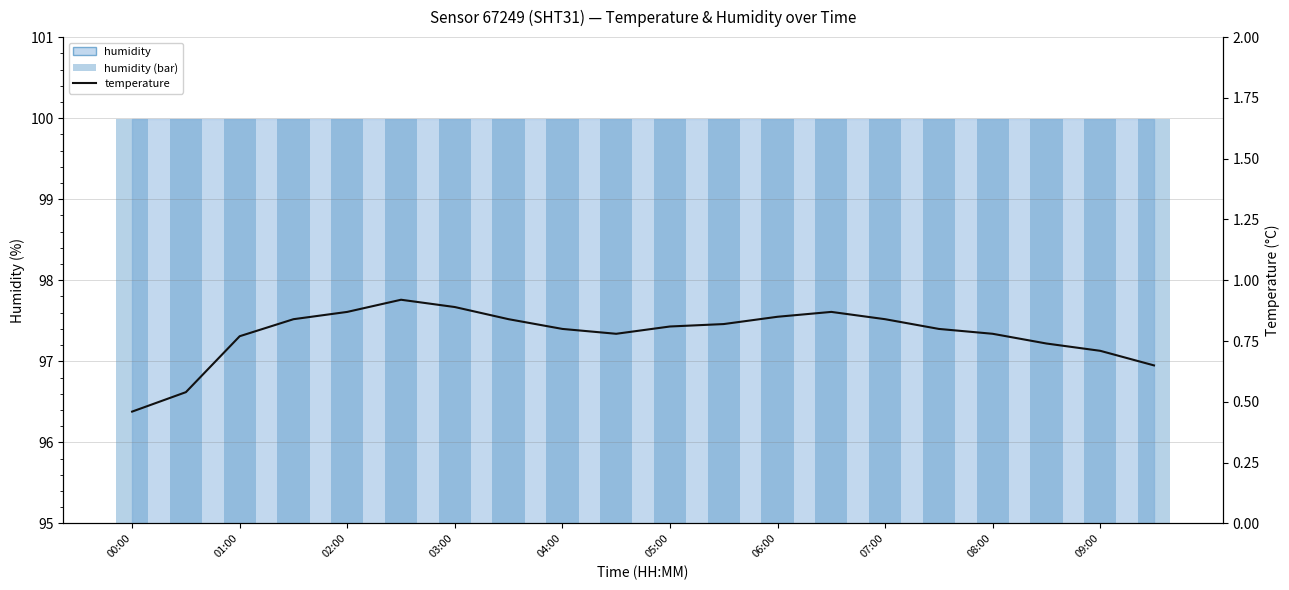

How many bars are there in total?

40